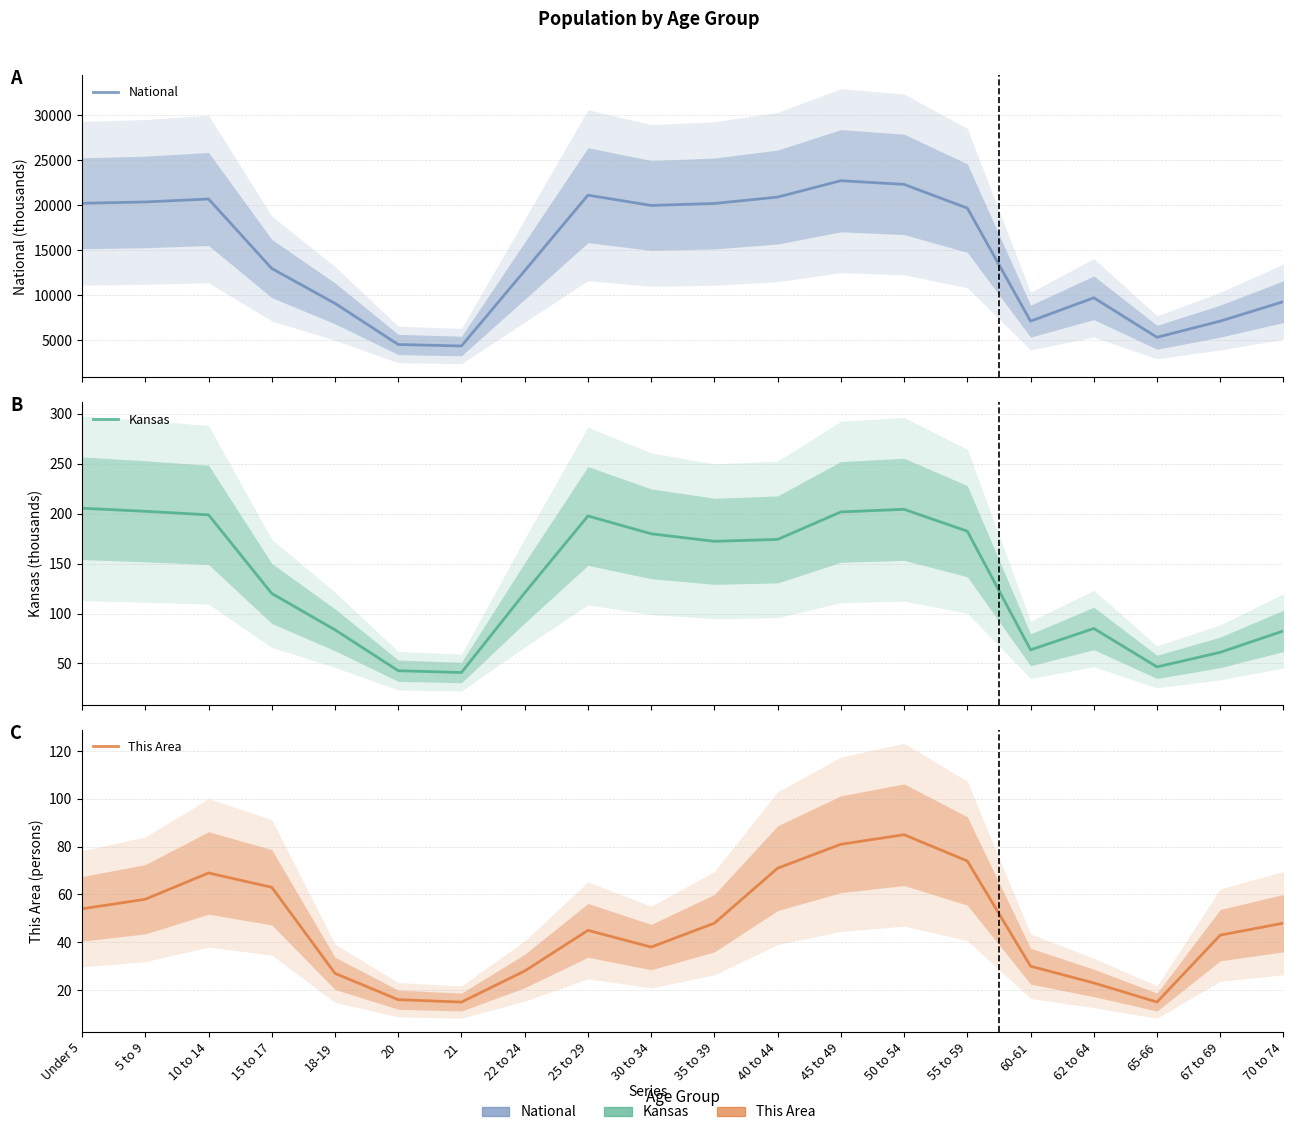

Reading right to left, what are all the values shown in this chart?

National: 70 to 74=9278.2	67 to 69=7115.4	65-66=5319.9	62 to 64=9704.2	60-61=7113.7	55 to 59=19664.8	50 to 54=22298.1	45 to 49=22708.6	40 to 44=20891.0	35 to 39=20179.6	30 to 34=19962.1	25 to 29=21101.8	22 to 24=12712.6	21=4354.3	20=4519.1	18-19=9086.1	15 to 17=12954.3	10 to 14=20677.2	5 to 9=20348.7	Under 5=20201.4
Kansas: 70 to 74=82.6	67 to 69=61.2	65-66=46.6	62 to 64=85.1	60-61=63.7	55 to 59=182.5	50 to 54=204.4	45 to 49=201.8	40 to 44=174.3	35 to 39=172.4	30 to 34=179.9	25 to 29=197.8	22 to 24=120.8	21=40.9	20=42.8	18-19=83.7	15 to 17=120.1	10 to 14=198.9	5 to 9=202.4	Under 5=205.5
This Area: 70 to 74=48.0	67 to 69=43.0	65-66=15.0	62 to 64=23.0	60-61=30.0	55 to 59=74.0	50 to 54=85.0	45 to 49=81.0	40 to 44=71.0	35 to 39=48.0	30 to 34=38.0	25 to 29=45.0	22 to 24=28.0	21=15.0	20=16.0	18-19=27.0	15 to 17=63.0	10 to 14=69.0	5 to 9=58.0	Under 5=54.0